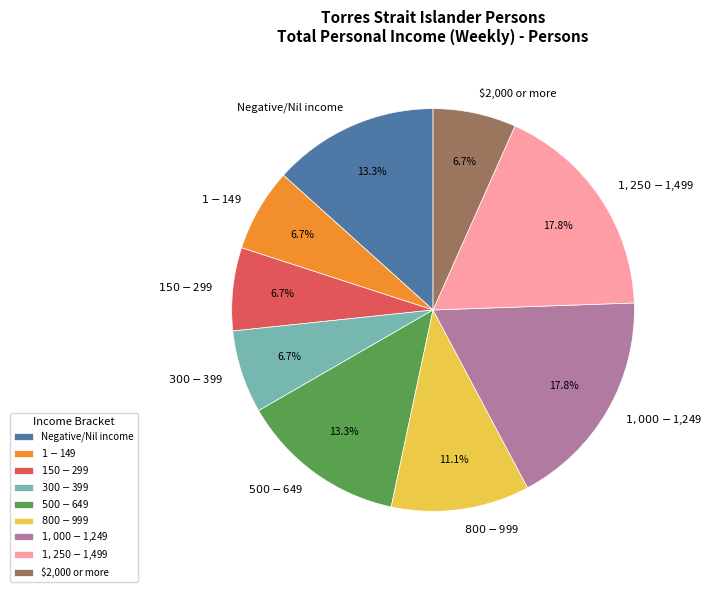

Is there any slice that represents more than half of the pie?

No